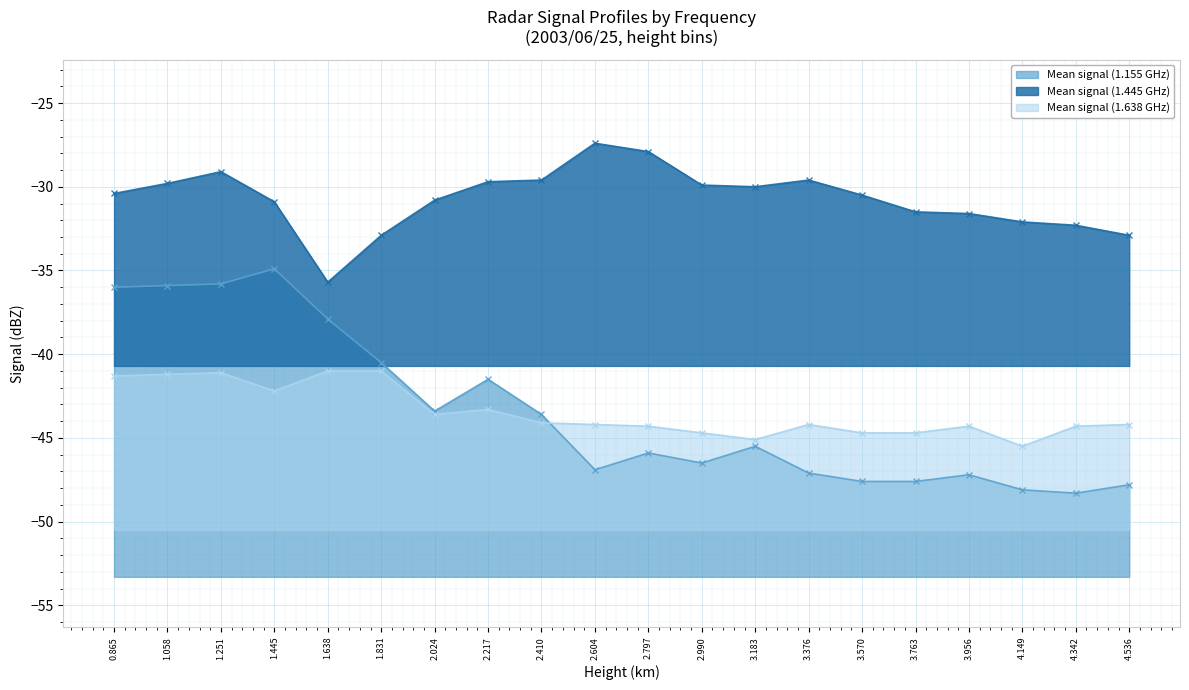

Rank the series by their maximum value, from lowest to highest.

Mean signal (1.638 GHz), Mean signal (1.155 GHz), Mean signal (1.445 GHz)